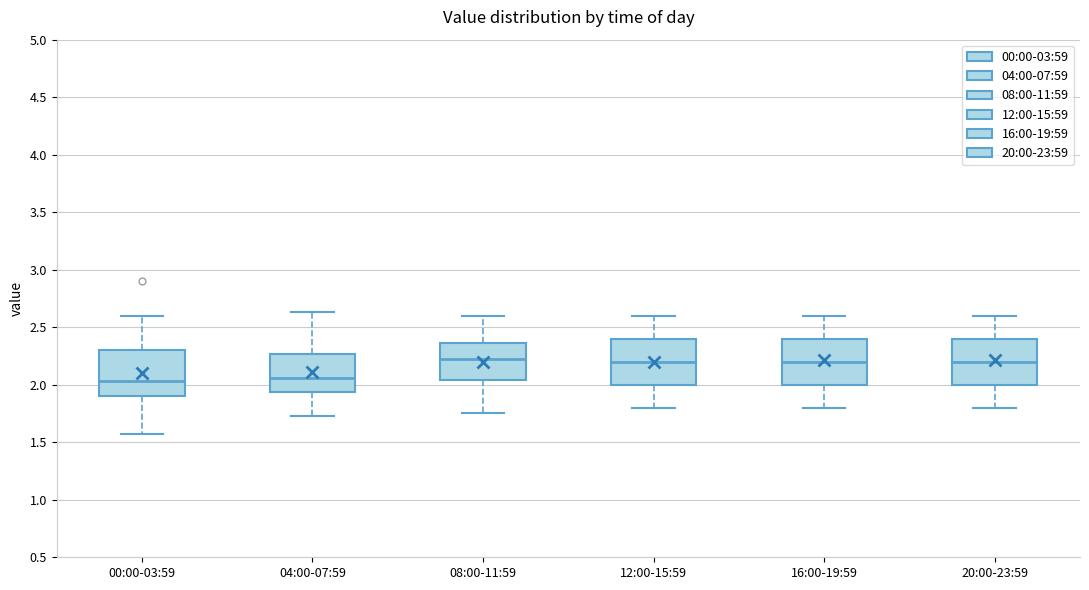

Reading left to right, transcribe this box plot: for each box, give where its median line is, the range the box spans, and where its two whiskers end, as read against the y-axis. The values are not printed on the chart, so give them approximately, as read against the axis.

00:00-03:59: median 2.05, box 1.90 to 2.30, whiskers 1.55 to 2.60
04:00-07:59: median 2.05, box 1.95 to 2.25, whiskers 1.75 to 2.65
08:00-11:59: median 2.25, box 2.05 to 2.35, whiskers 1.75 to 2.60
12:00-15:59: median 2.20, box 2.00 to 2.40, whiskers 1.80 to 2.60
16:00-19:59: median 2.20, box 2.00 to 2.40, whiskers 1.80 to 2.60
20:00-23:59: median 2.20, box 2.00 to 2.40, whiskers 1.80 to 2.60